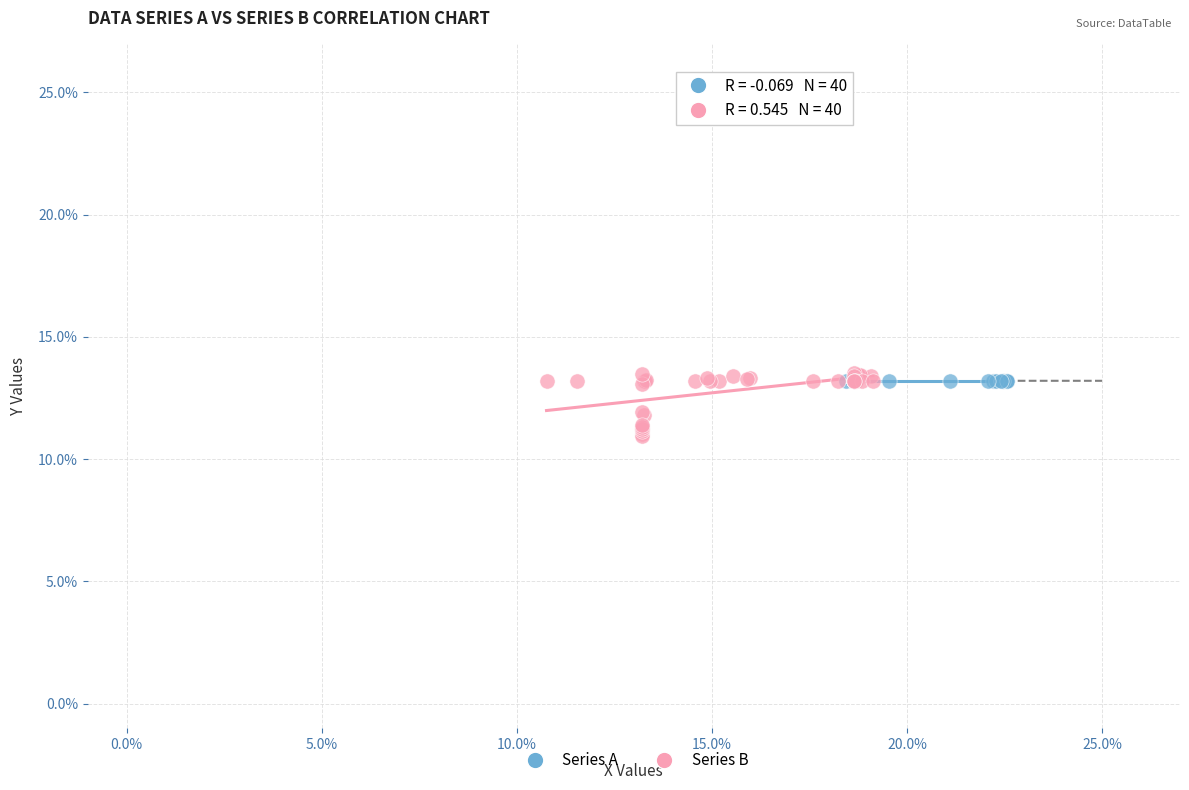

Which series contains the lowest Y value?

Series B